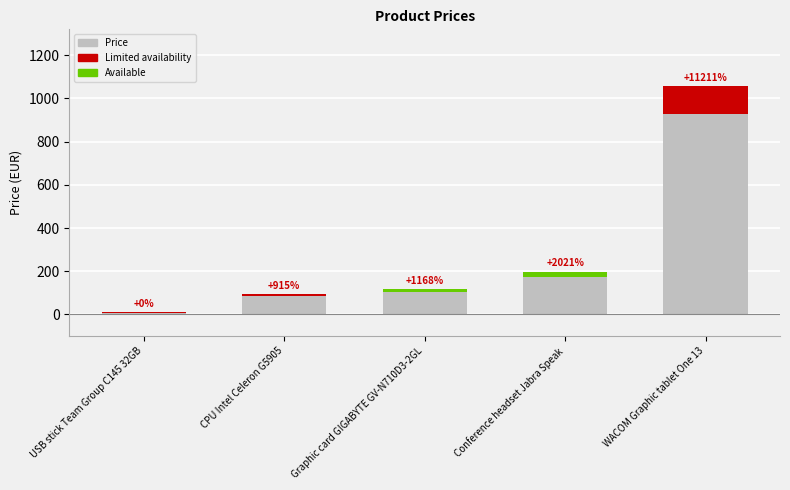

What is the change in value from CPU Intel Celeron G5905 to Conference headset Jabra Speak?

+103.2